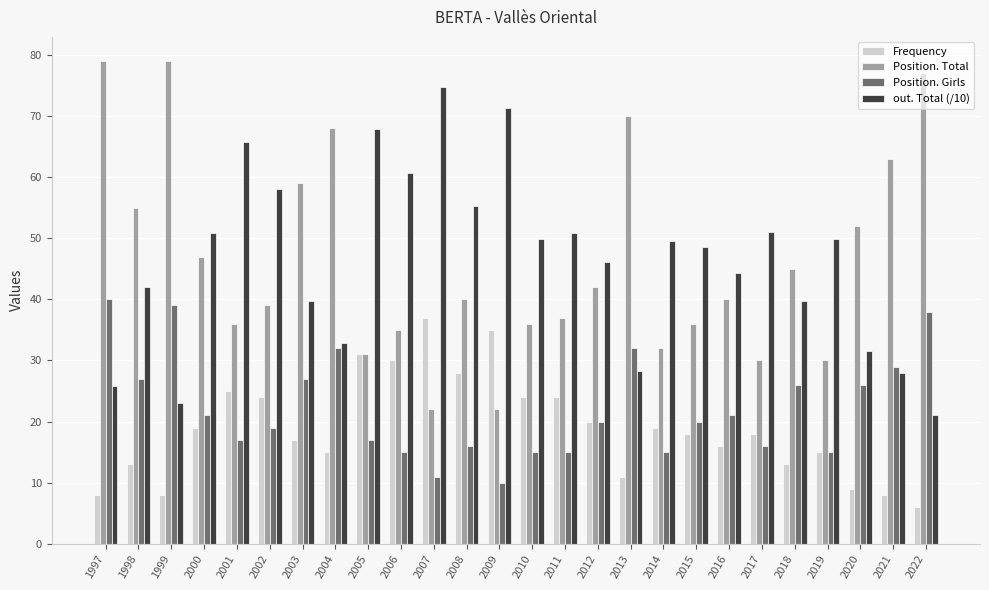

Rank the series at 2002 from highest to lowest value.

out. Total (/10), Position. Total, Frequency, Position. Girls